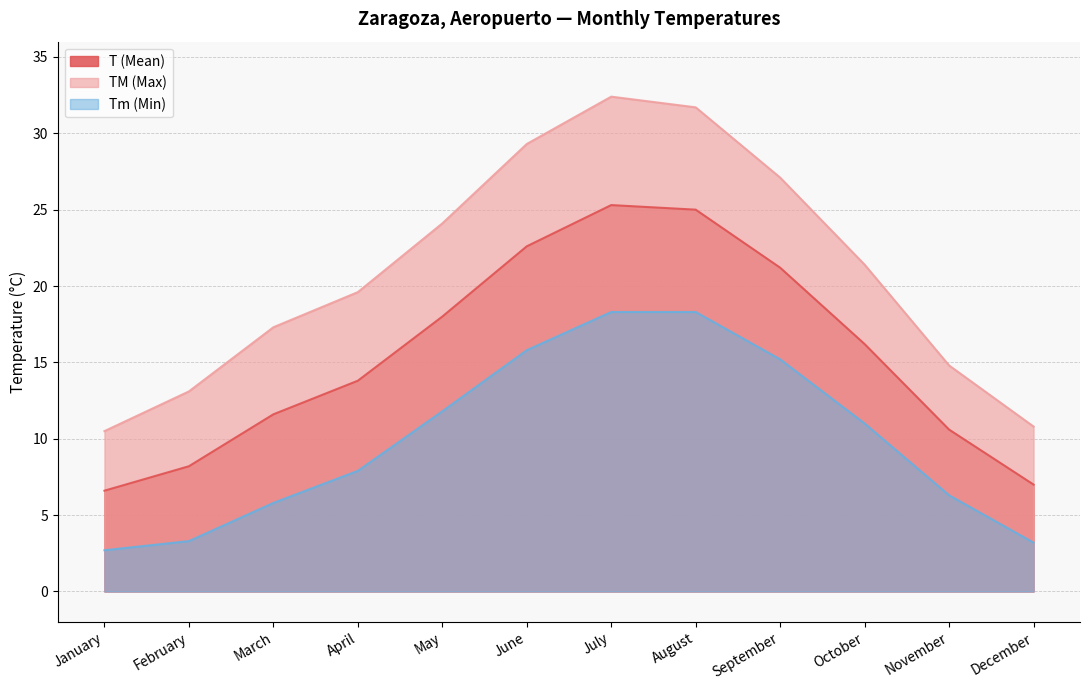

Does the chart have visible grid lines?

Yes